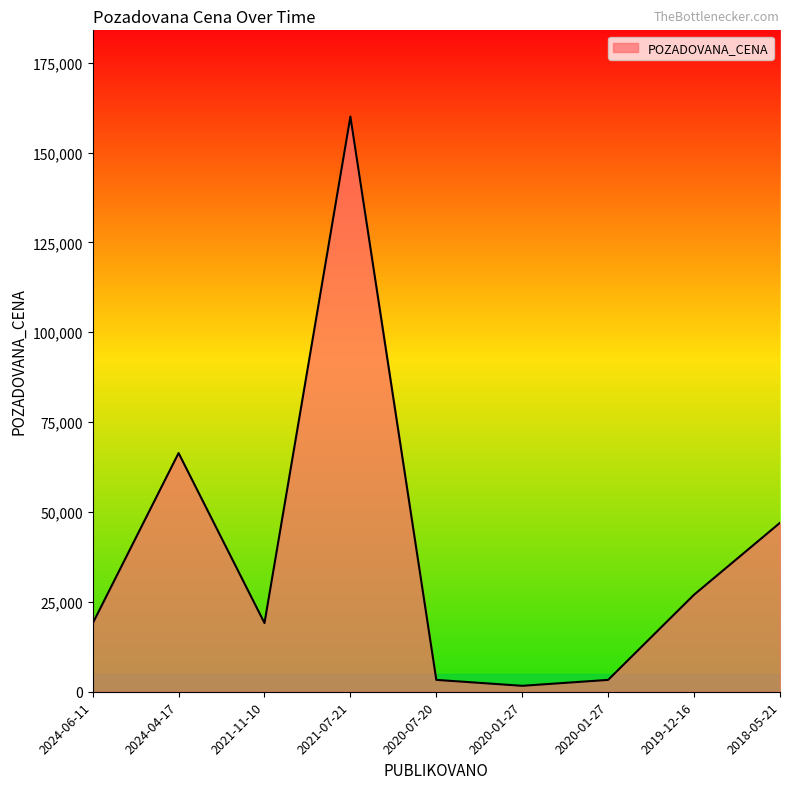

Does the chart have visible grid lines?

No